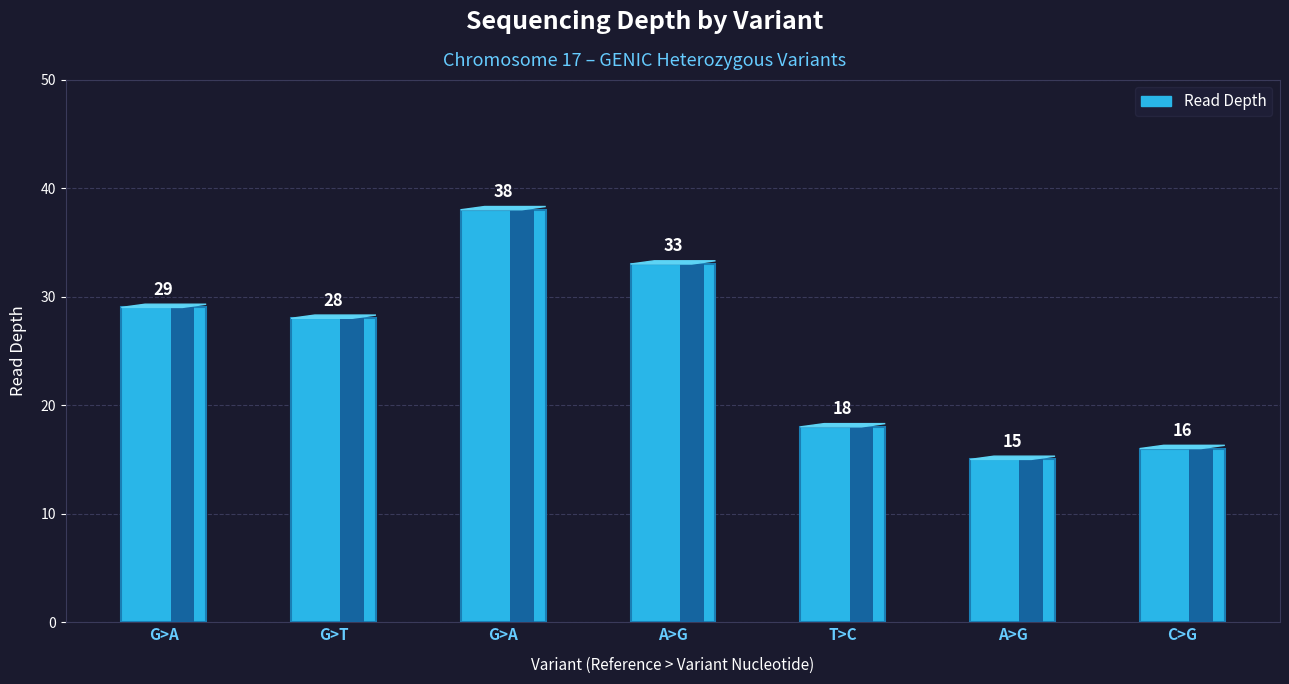

What is the sum of the values at T>C and G>A?

47